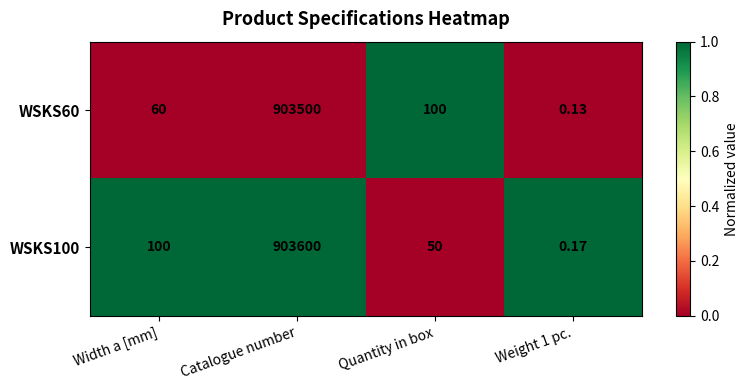

At which category is the sum across all series the highest?

Catalogue number